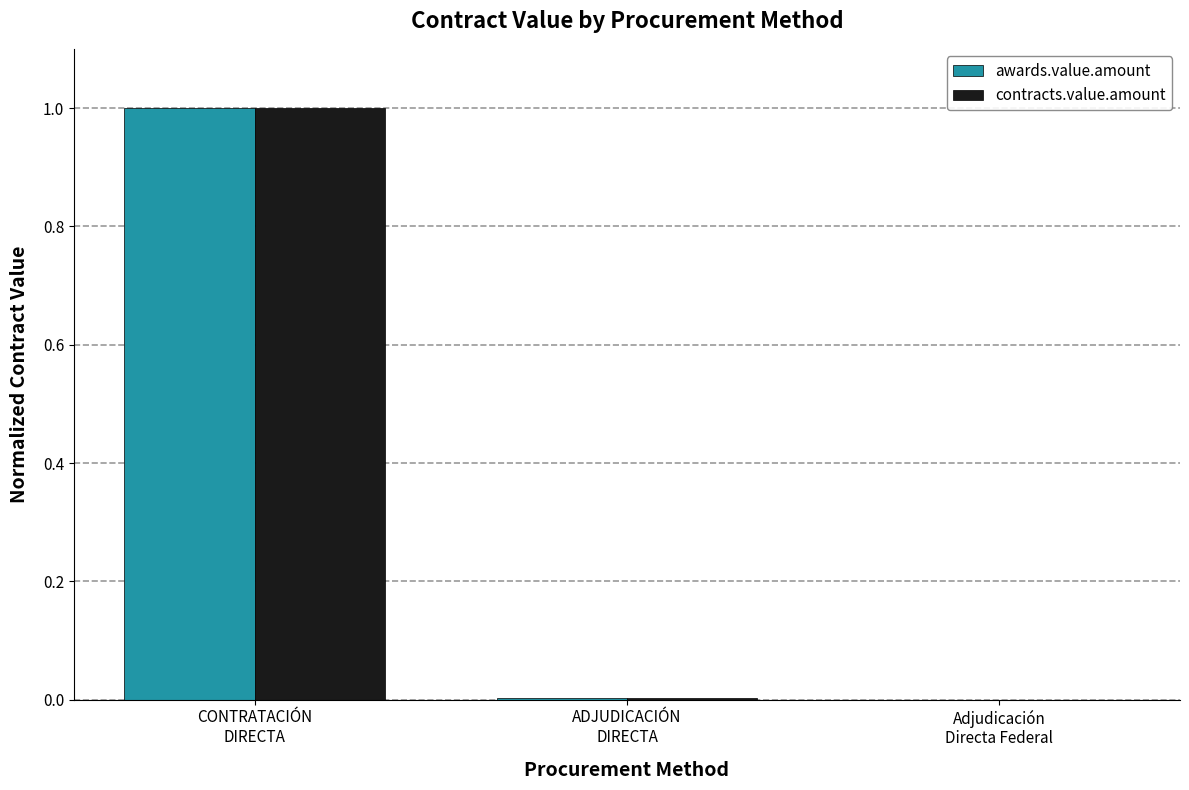

What is the maximum value for awards.value.amount?

1.0